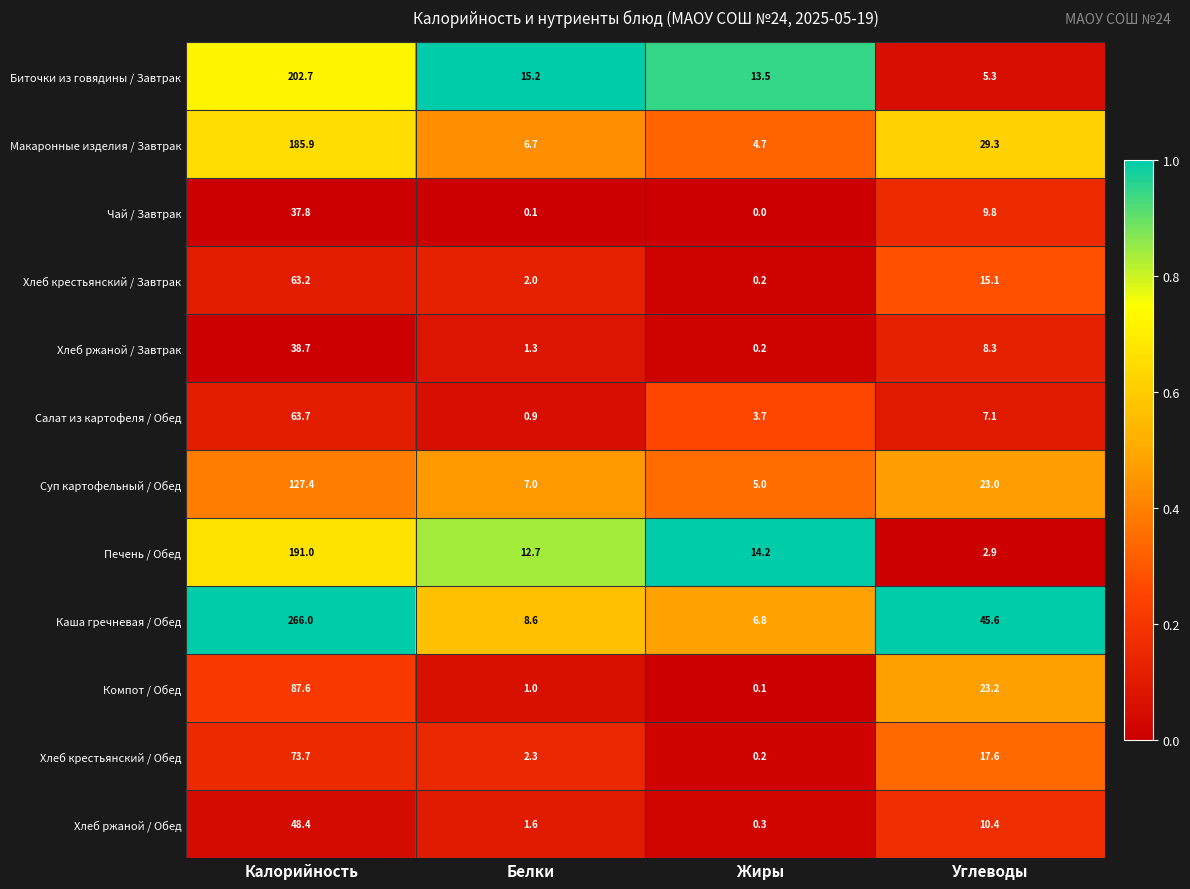

At how many categories does at least one series exceed 0?

4